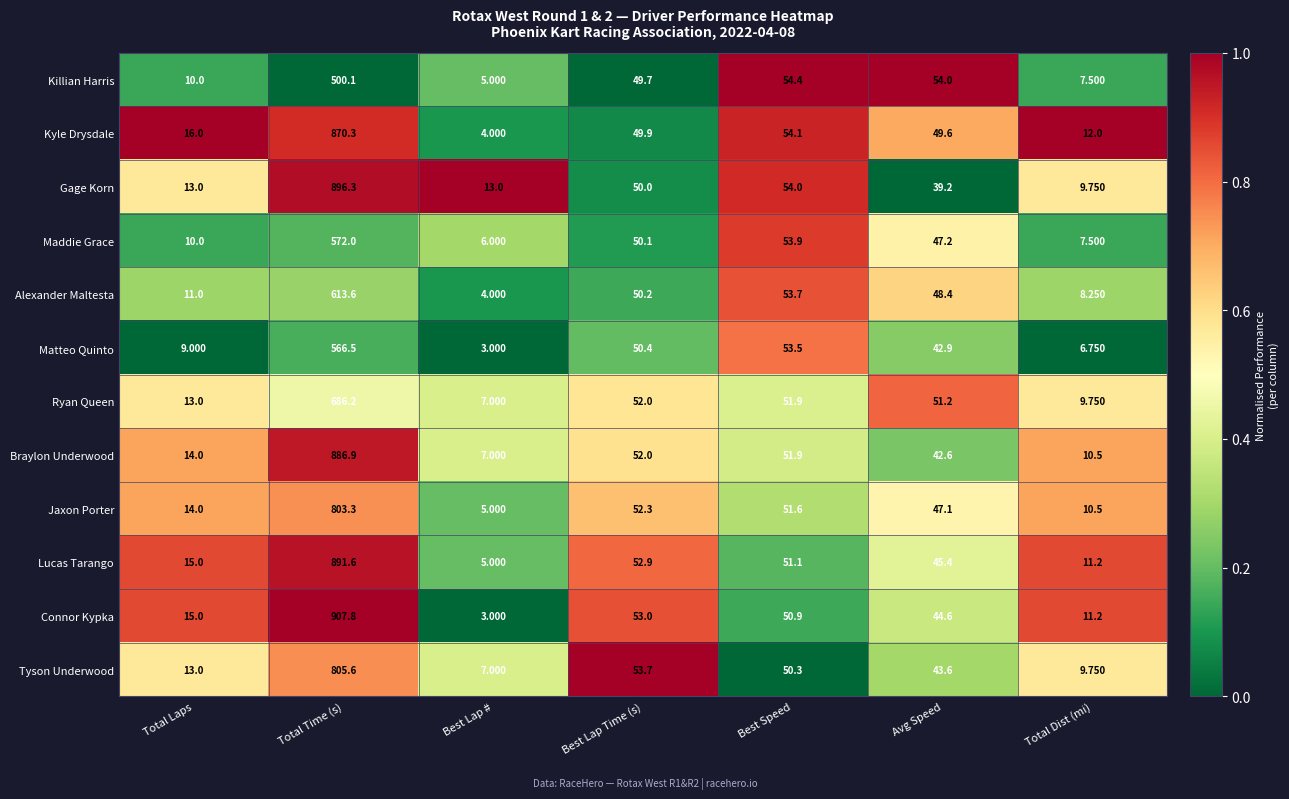

At which category is the sum across all series the highest?

Total Time (s)